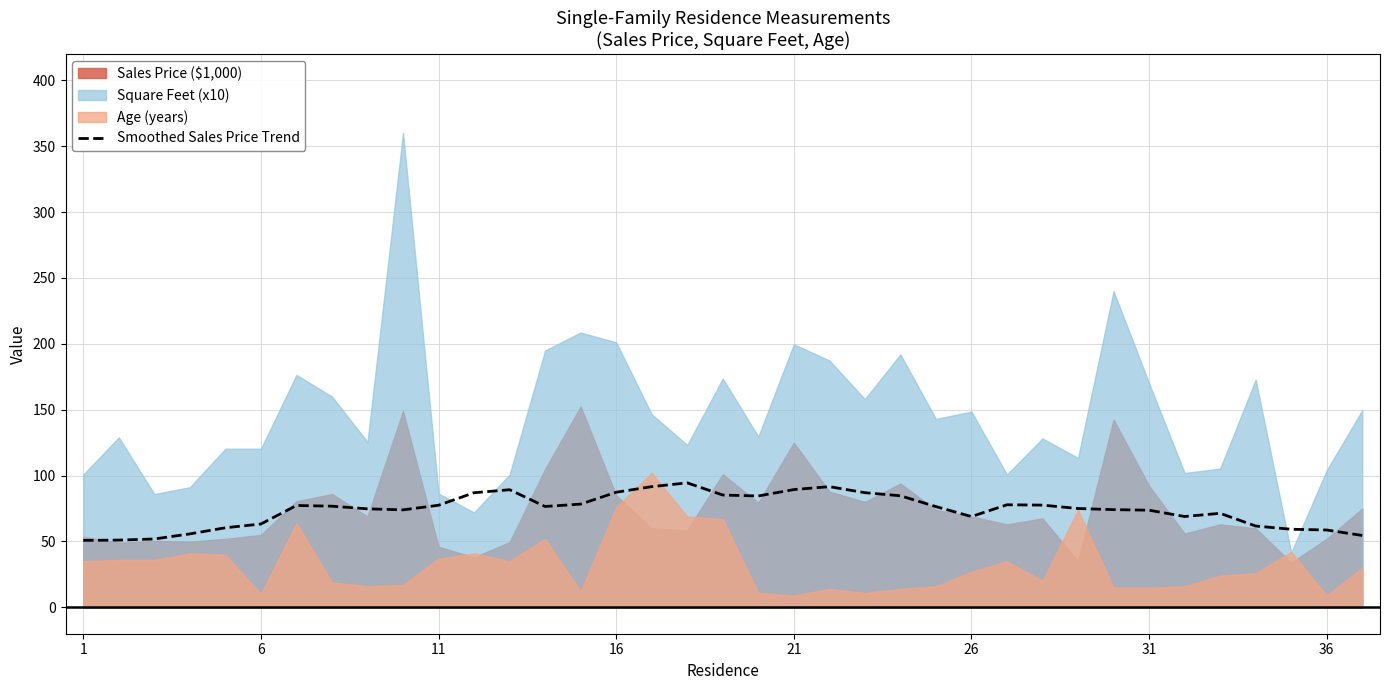

Is it true that Smoothed Sales Price Trend equals 68.9 at 26?

True